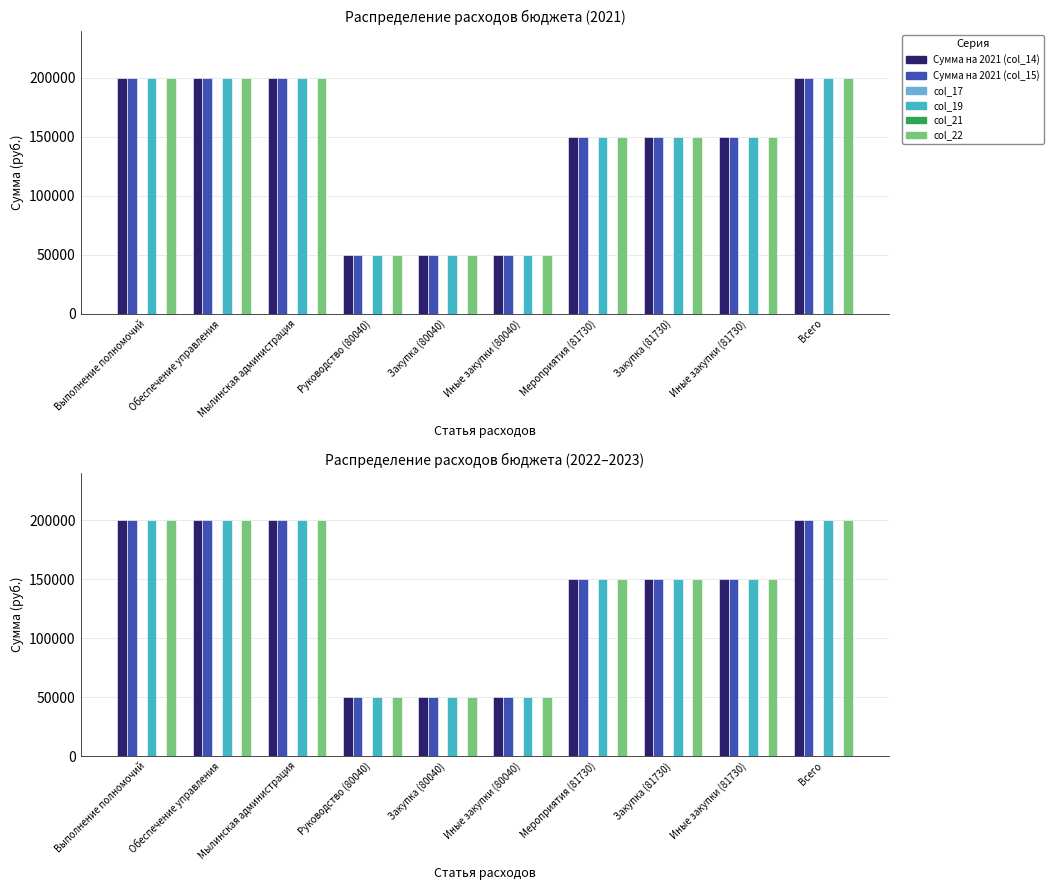

Which series has the widest spread of values?

Сумма на 2021 (col_14)